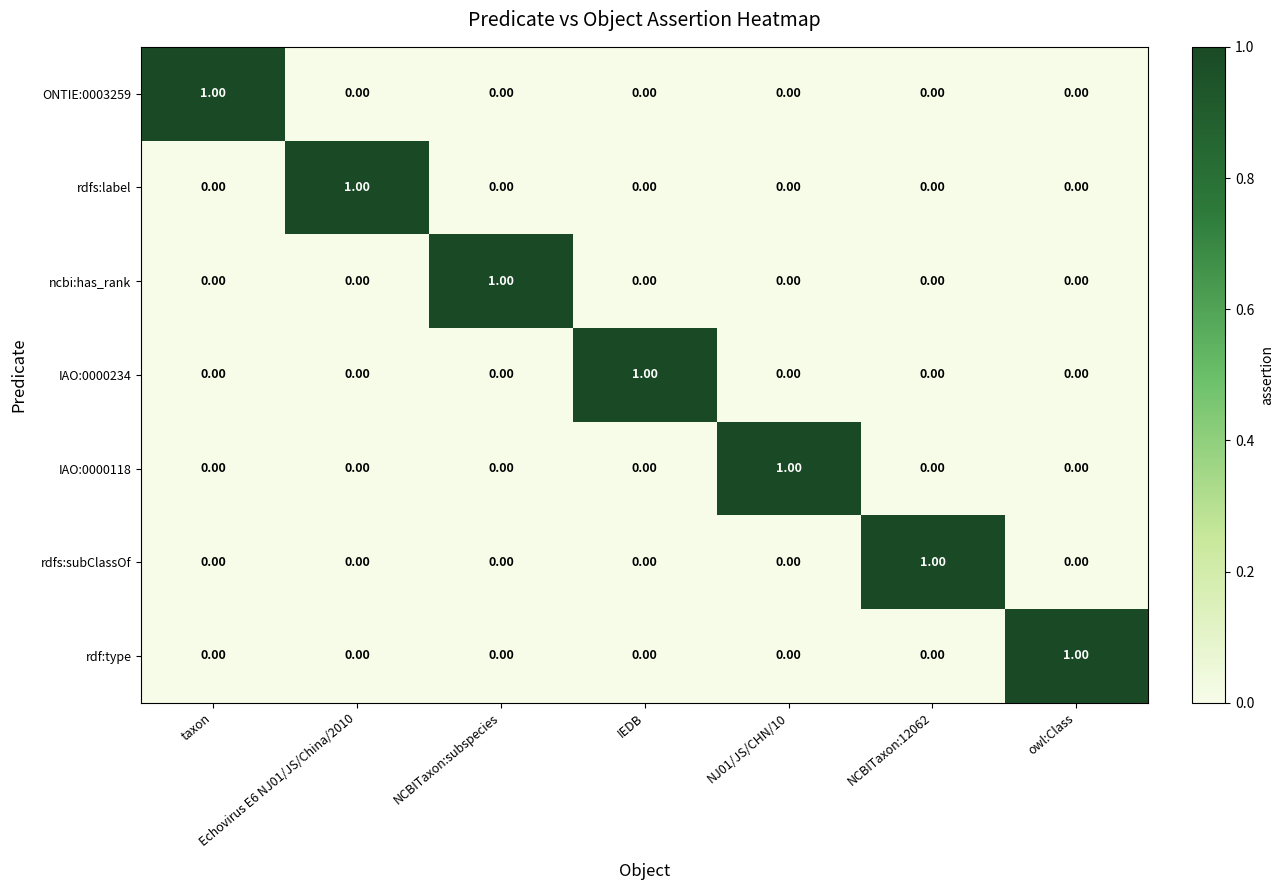

At how many categories does at least one series exceed 0?

7